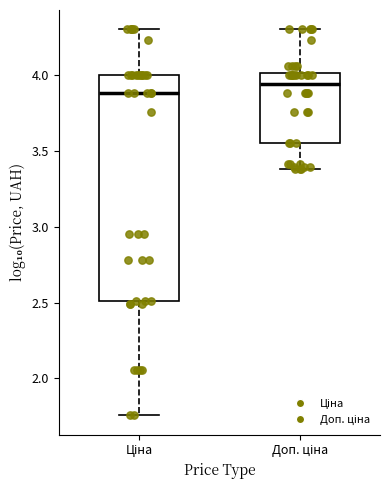

Reading left to right, transcribe this box plot: for each box, give where its median line is, the range the box spans, and where its two whiskers end, as read against the y-axis. The values are not printed on the chart, so give them approximately, as read against the axis.

Ціна: median 3.90, box 2.50 to 4.00, whiskers 1.75 to 4.30
Доп. ціна: median 3.95, box 3.55 to 4.00, whiskers 3.40 to 4.30